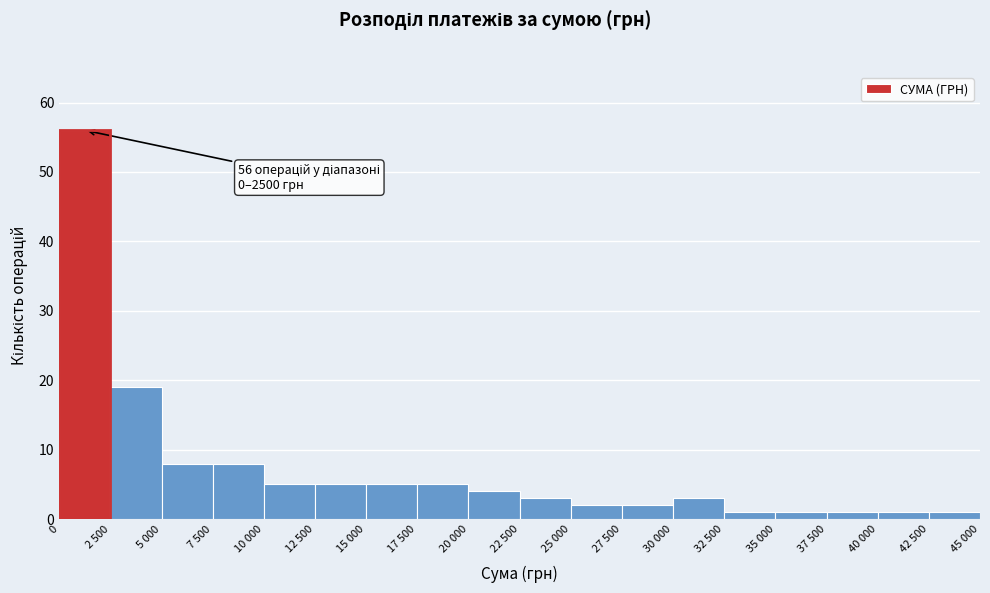

Reading right to left, what are all the values shown in this chart?

42 500=1	40 000=1	37 500=1	35 000=1	32 500=1	30 000=3	27 500=2	25 000=2	22 500=3	20 000=4	17 500=5	15 000=5	12 500=5	10 000=5	7 500=8	5 000=8	2 500=19	0=56